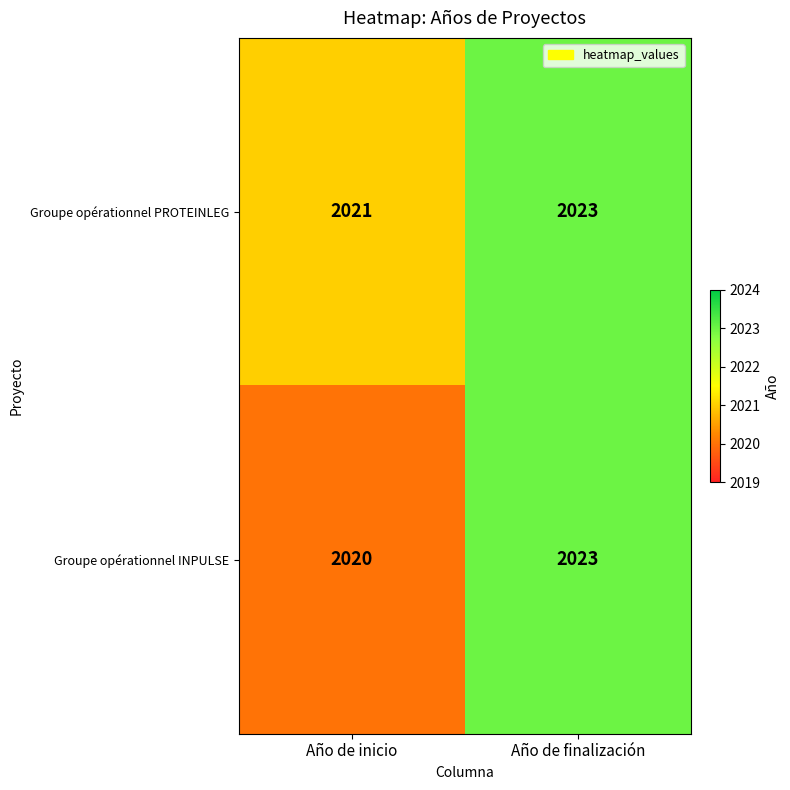

List the labels in order of Groupe opérationnel INPULSE value, smallest first.

Año de inicio, Año de finalización